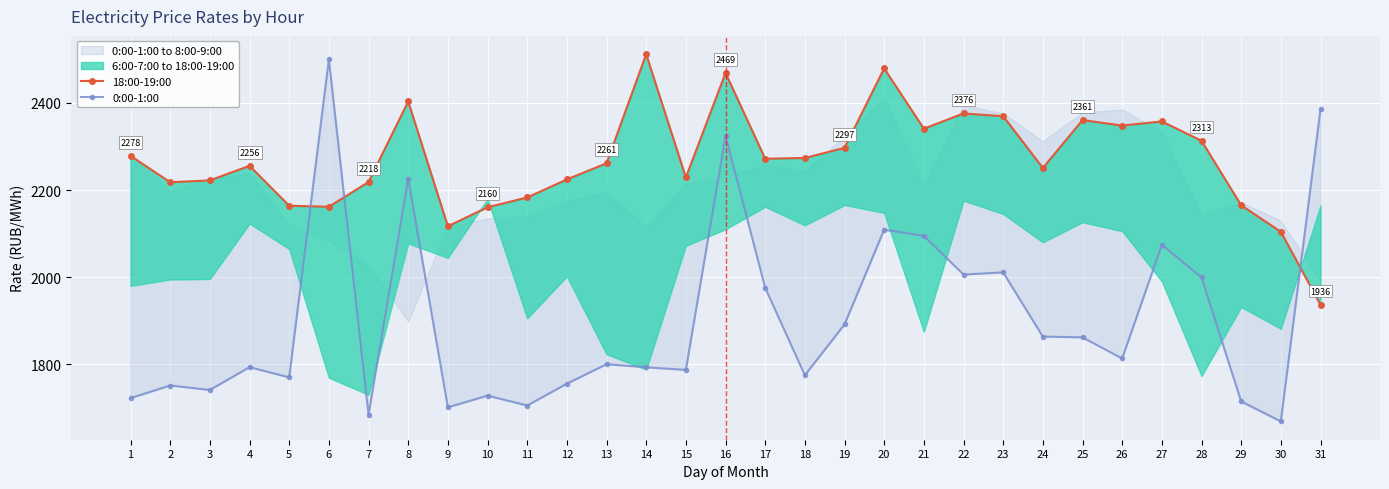

Is it true that 0:00-1:00 equals 3006.9 at 4?

False